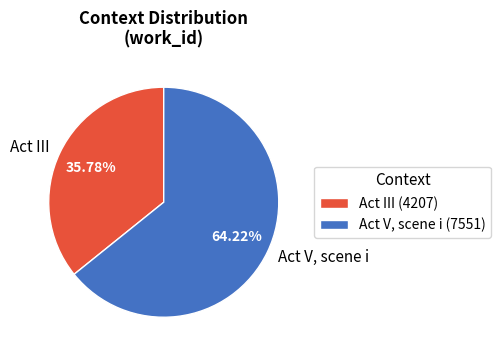

Does any single category account for the majority?

Yes